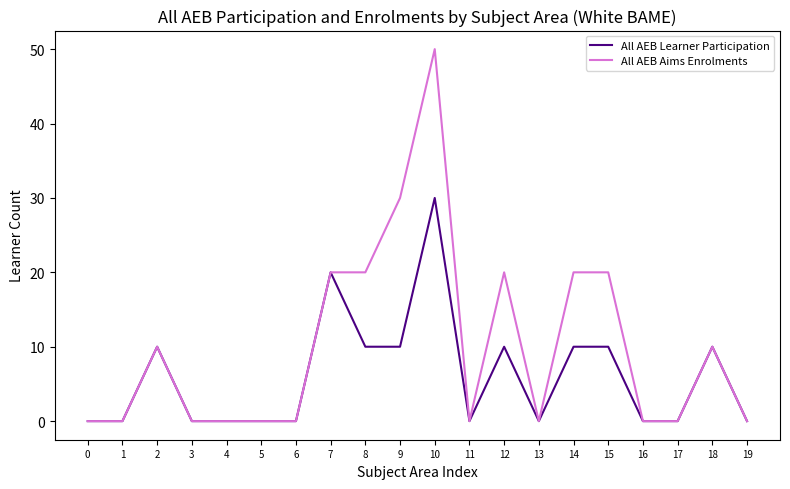

What is the maximum value shown in the chart?

50